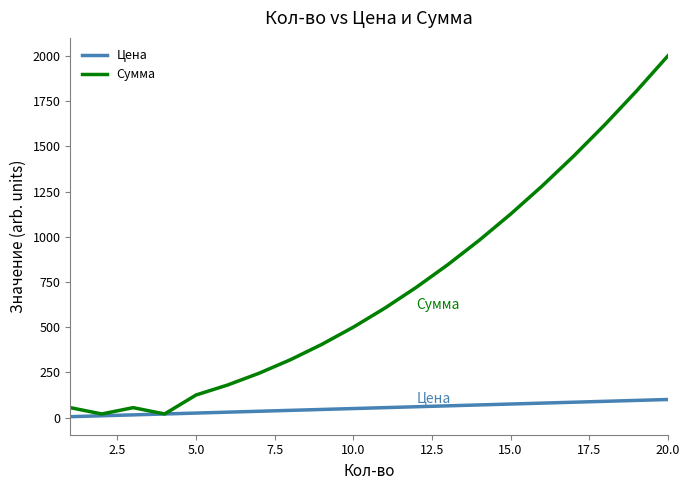

Which series has the largest total across all categories?

Сумма